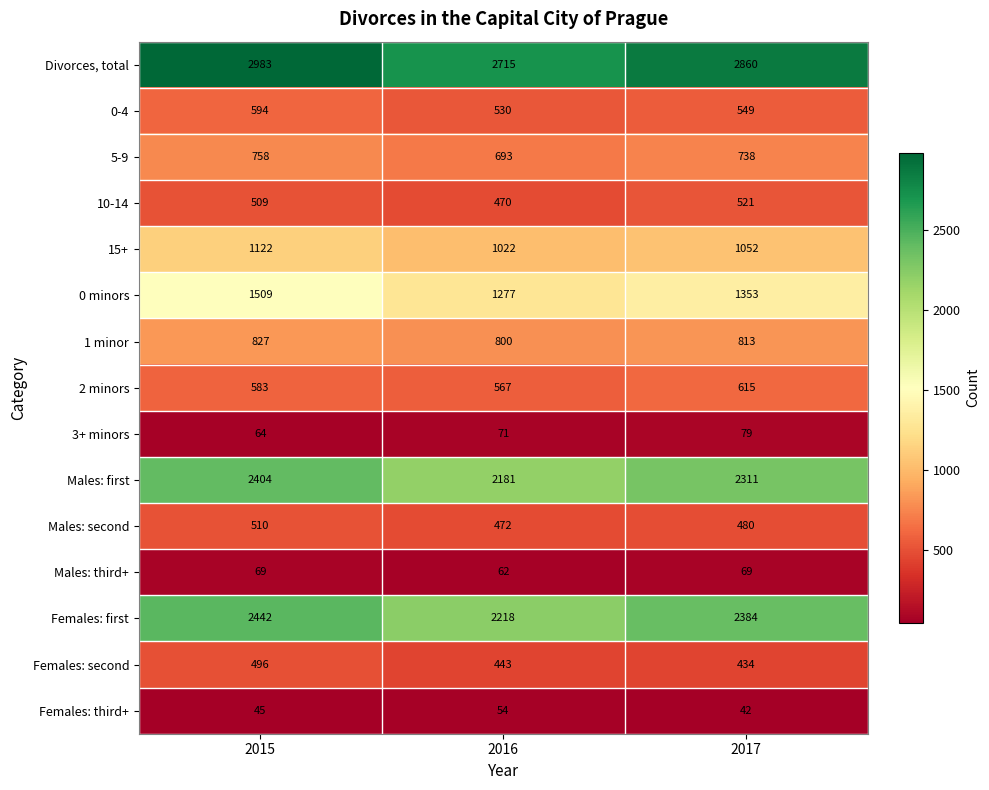

Which series has the widest spread of values?

Divorces, total